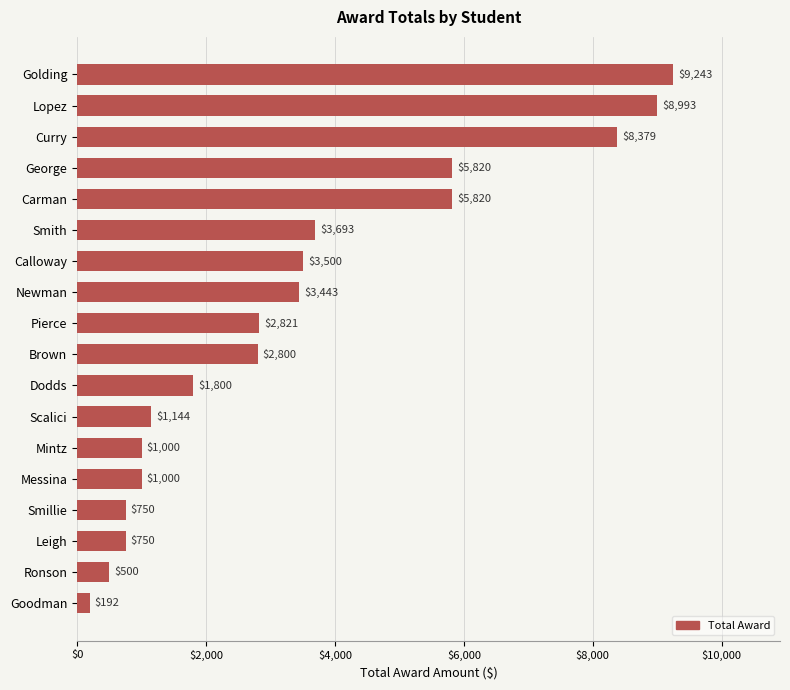

How many categories are shown in the chart?

18